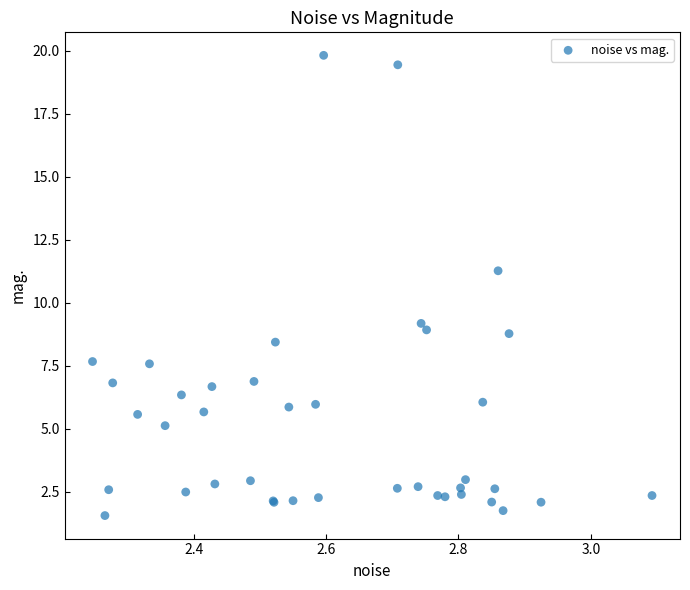

What Y value in the scatter plot is closest to 10?

9.2